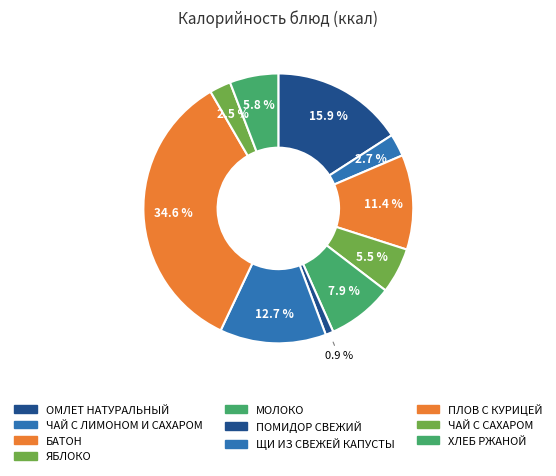

To the nearest percent, what portion does ЯБЛОКО represent?

5%